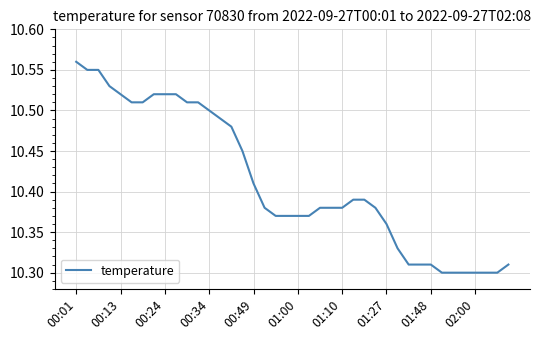

What is the difference between the maximum and minimum values?

0.3